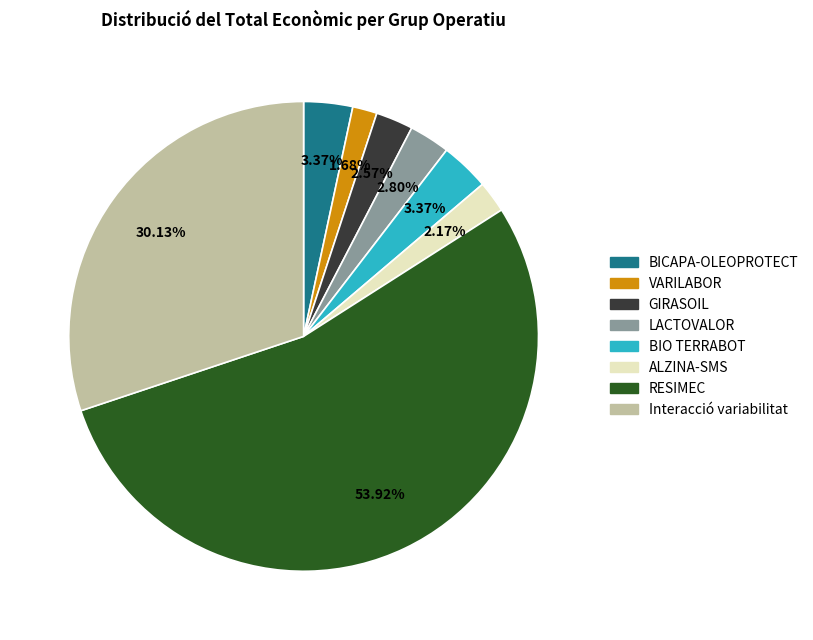

What is the ratio of the value at BIO TERRABOT to the value at VARILABOR?

2.0